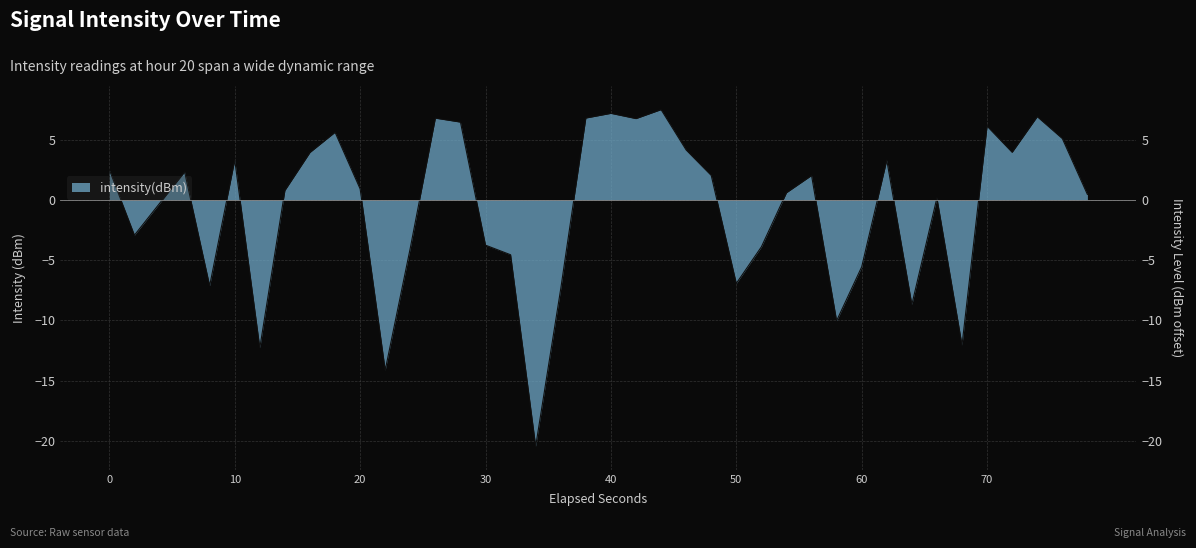

What is the sum of all values?

-28.4